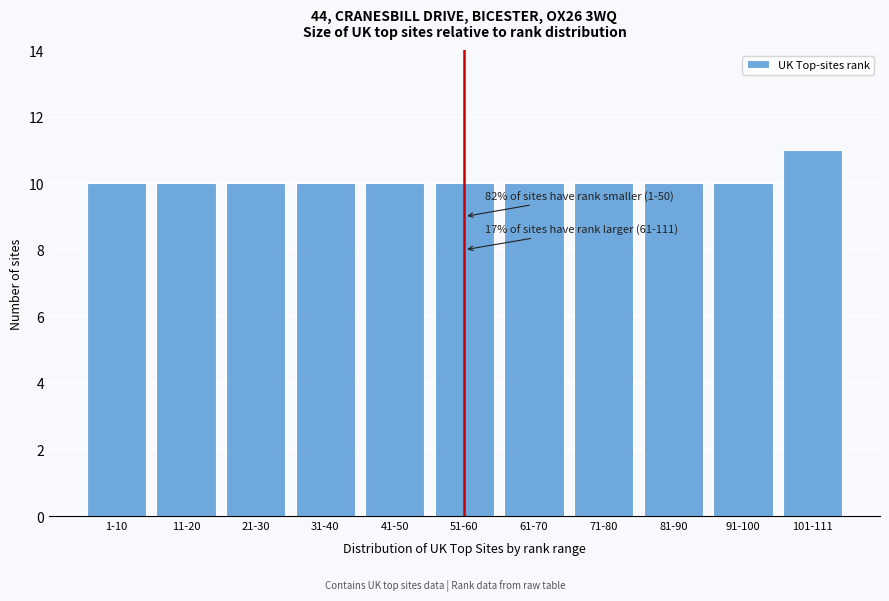

Reading left to right, transcribe all the data shown in this chart.

1-10=10	11-20=10	21-30=10	31-40=10	41-50=10	51-60=10	61-70=10	71-80=10	81-90=10	91-100=10	101-111=11